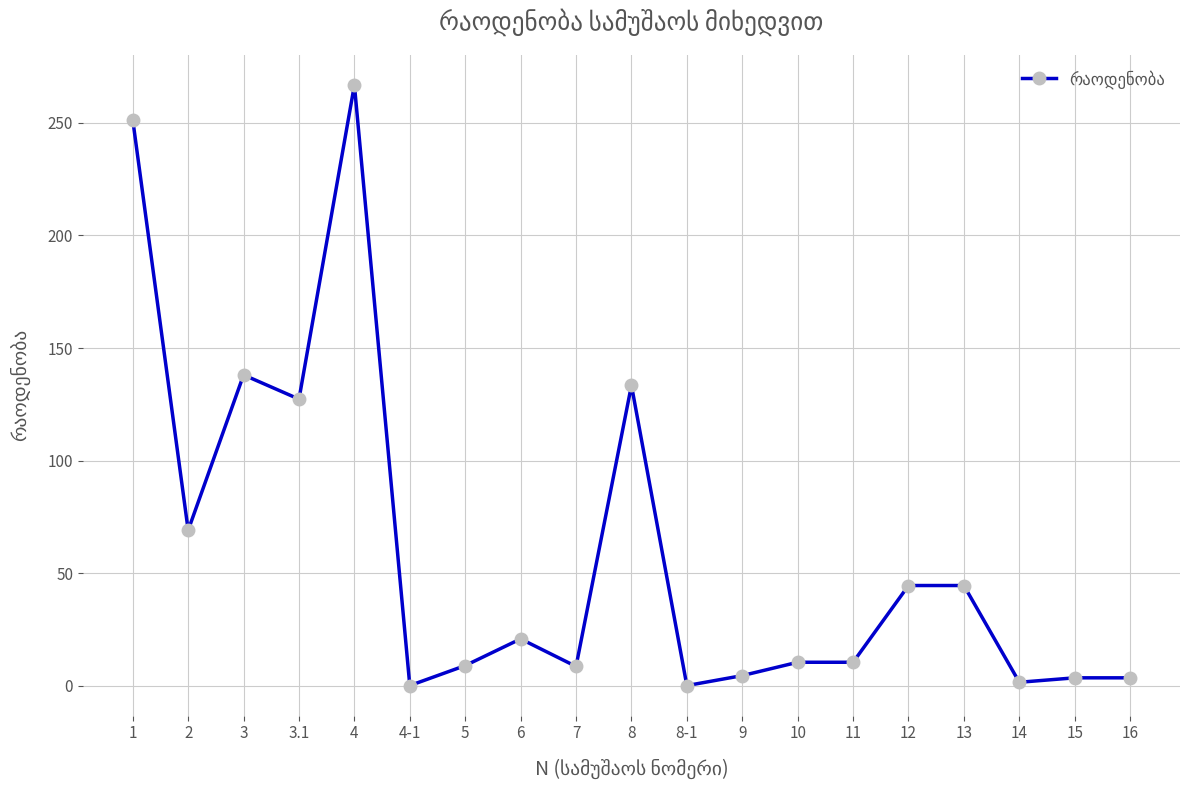

What is the change in value from 5 to 14?

-7.4